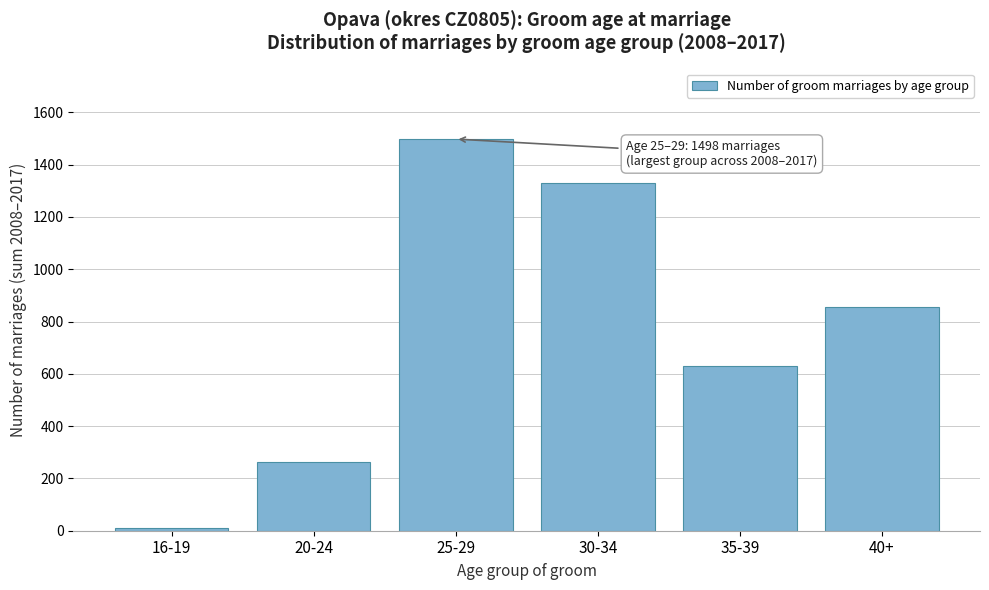

Reading left to right, transcribe all the data shown in this chart.

9	263	1498	1330	629	855